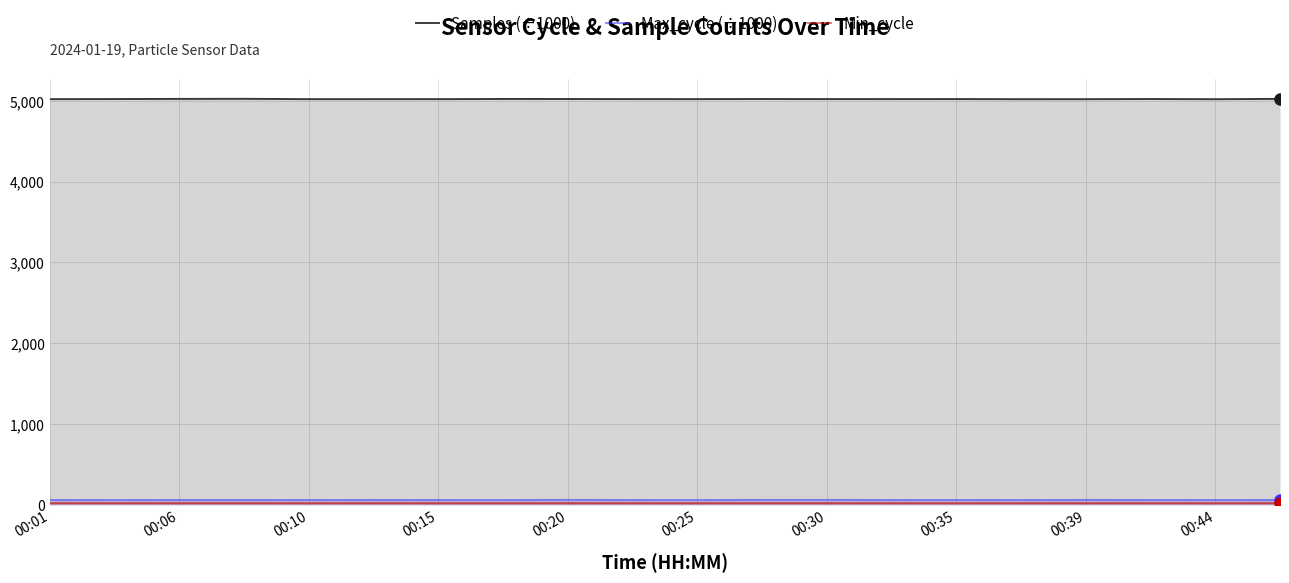

At 00:01, list the series in order from smallest to largest.

Min_cycle, Max_cycle (÷1000), Samples (÷1000)